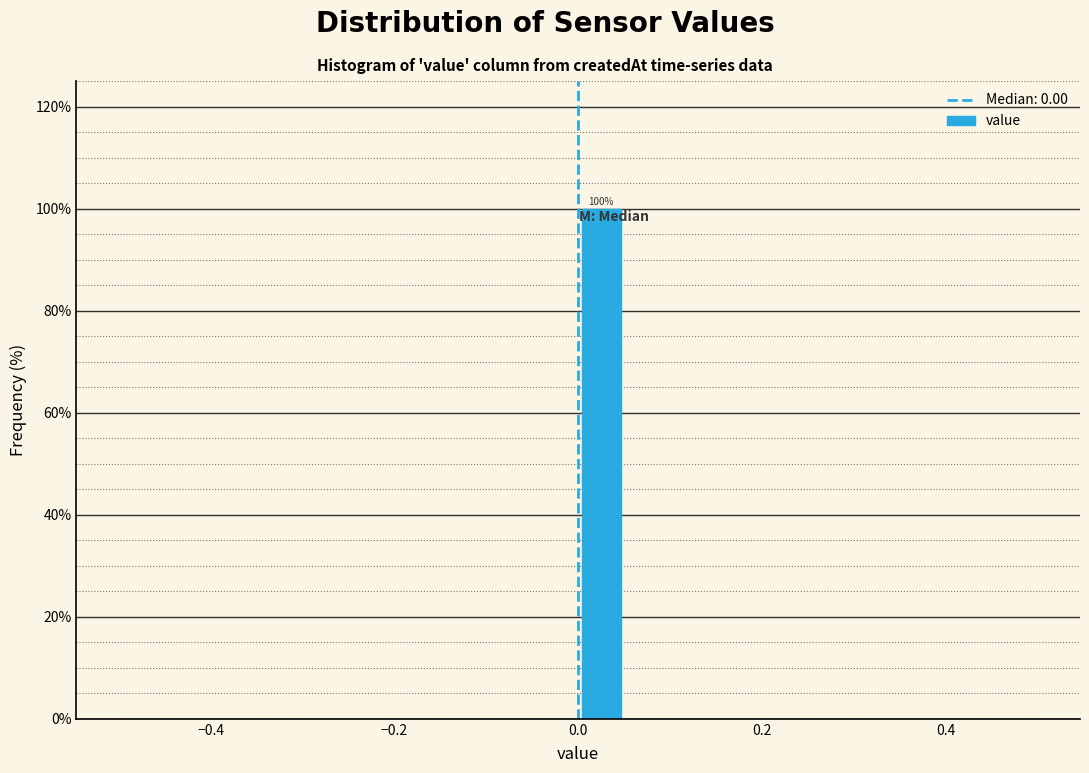

Read against the x-axis, roughly where is the centre of the tallest bar?

0.02